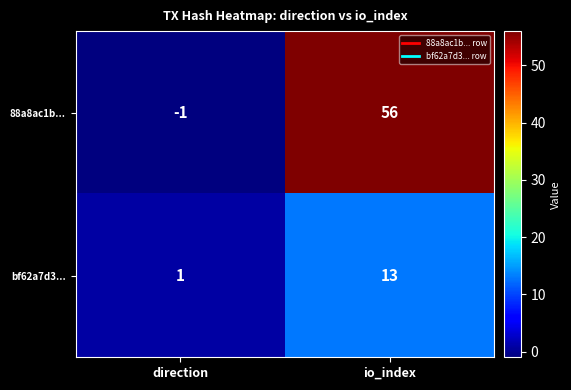

What is the average value of the 88a8ac1b... series?

28